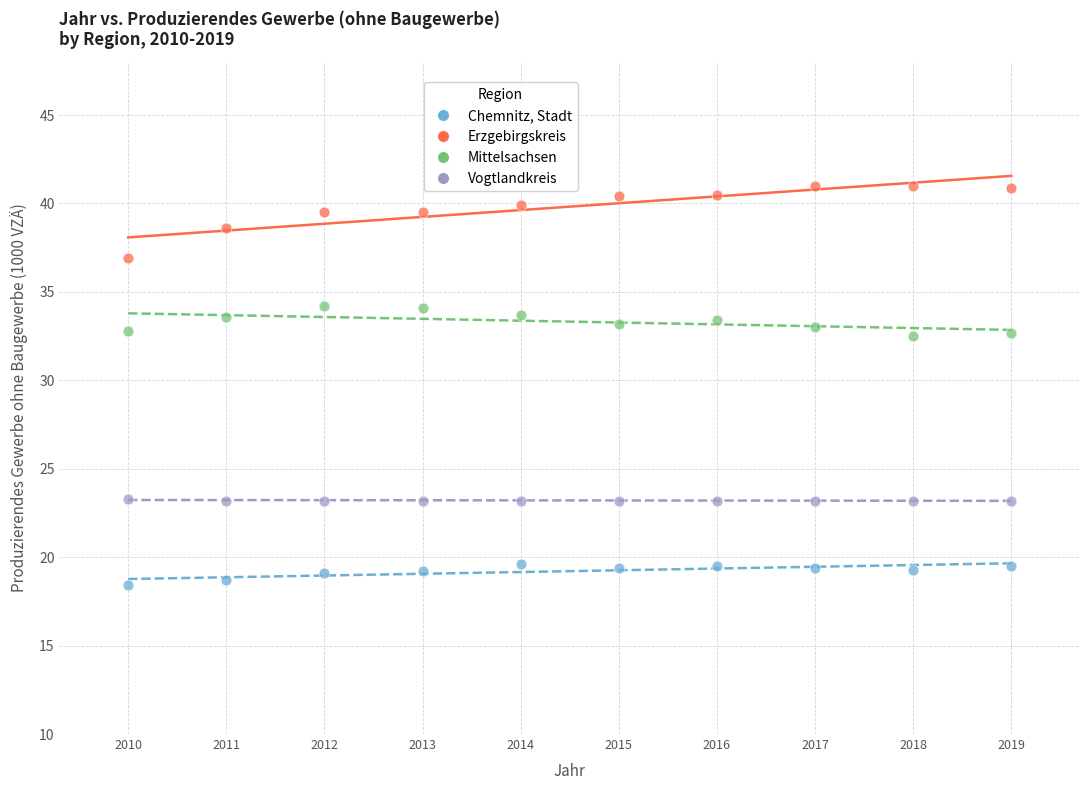

What is the X range (max minus min) for the scatter plot?

9.0